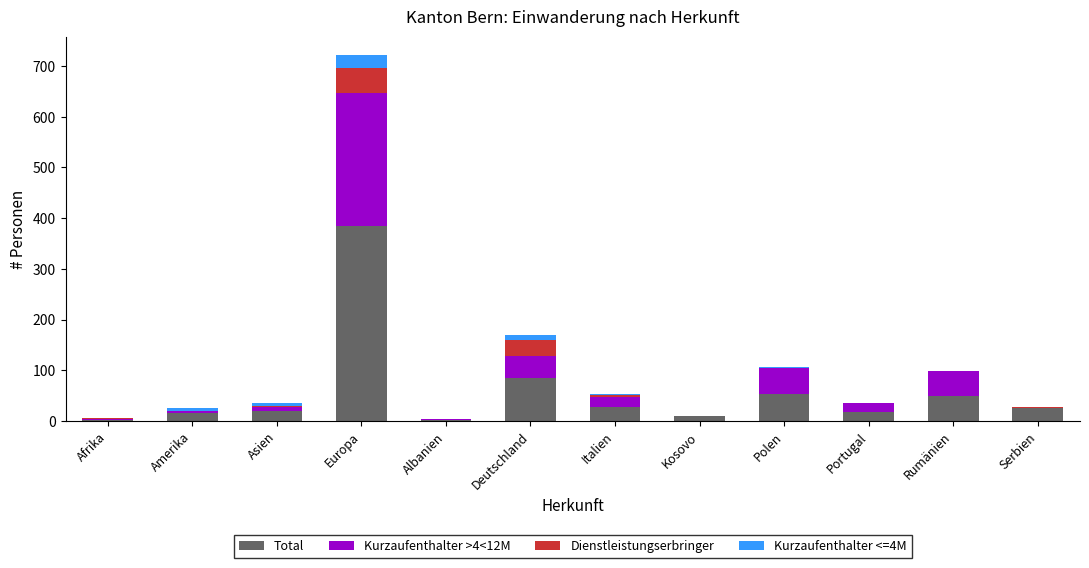

What are all the series names shown in the legend?

Total, Kurzaufenthalter >4<12M, Dienstleistungserbringer, Kurzaufenthalter <=4M